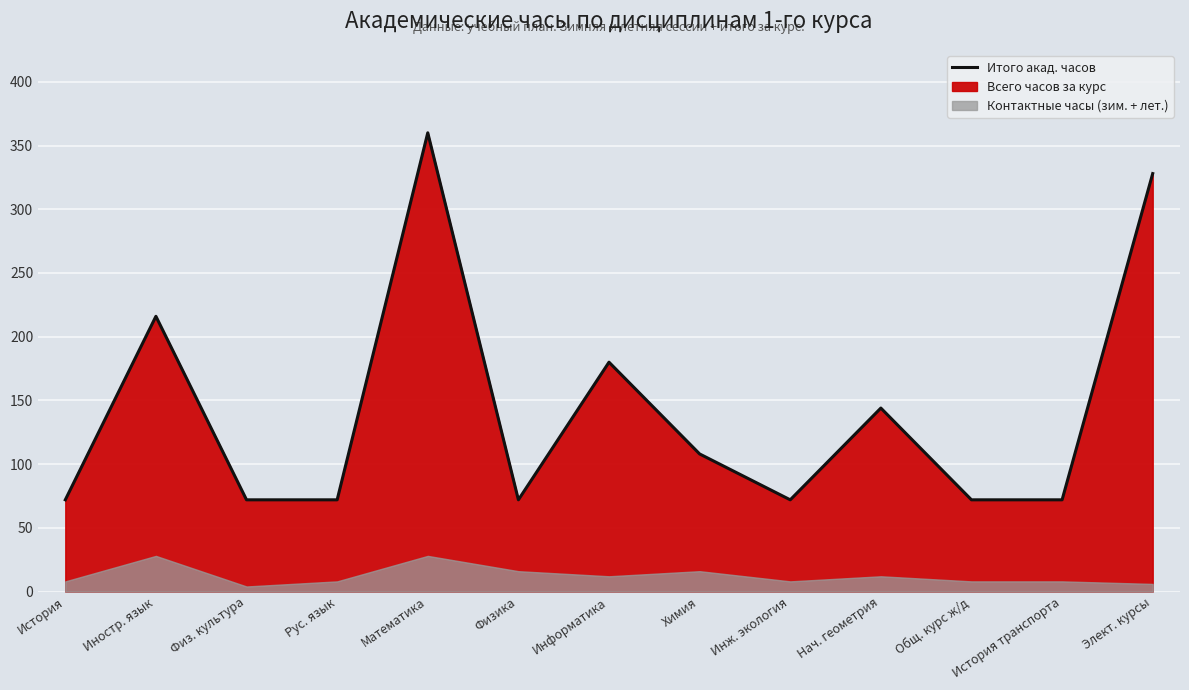

What is the change in value from Химия to Инж. экология?

-36